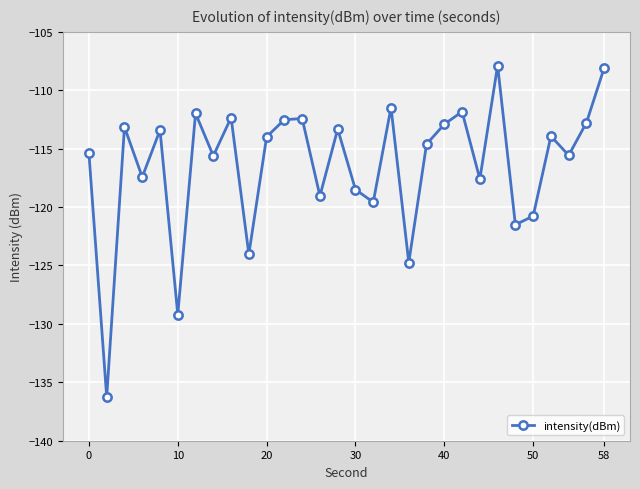

What is the value of the 6th point from the left?

-129.2